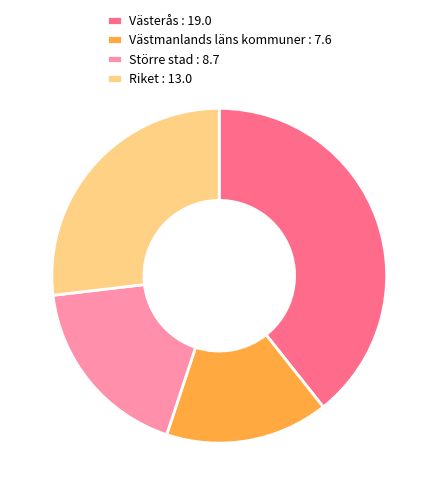

Which category has the biggest portion of the pie?

Västerås : 19.0